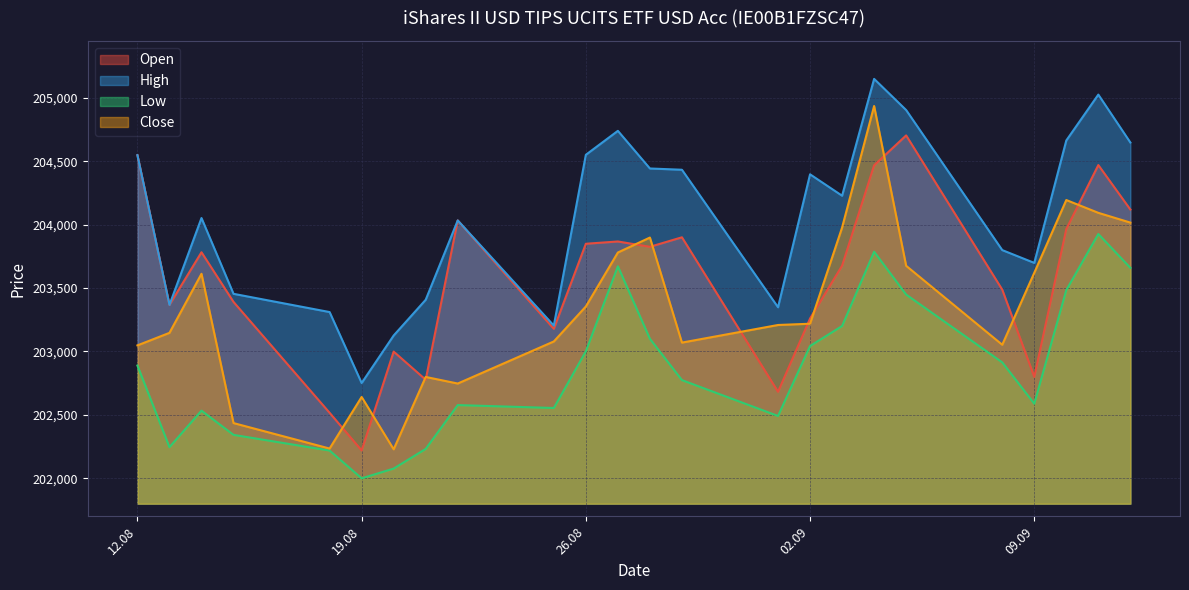

Which series has the largest total across all categories?

High